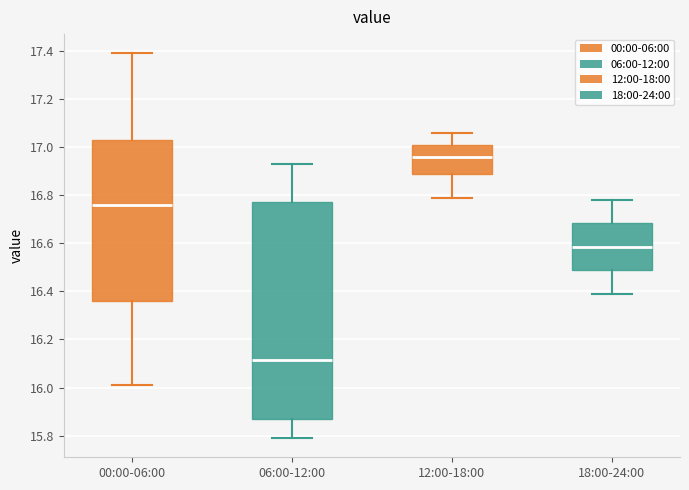

Which box has the lowest median line?

06:00-12:00